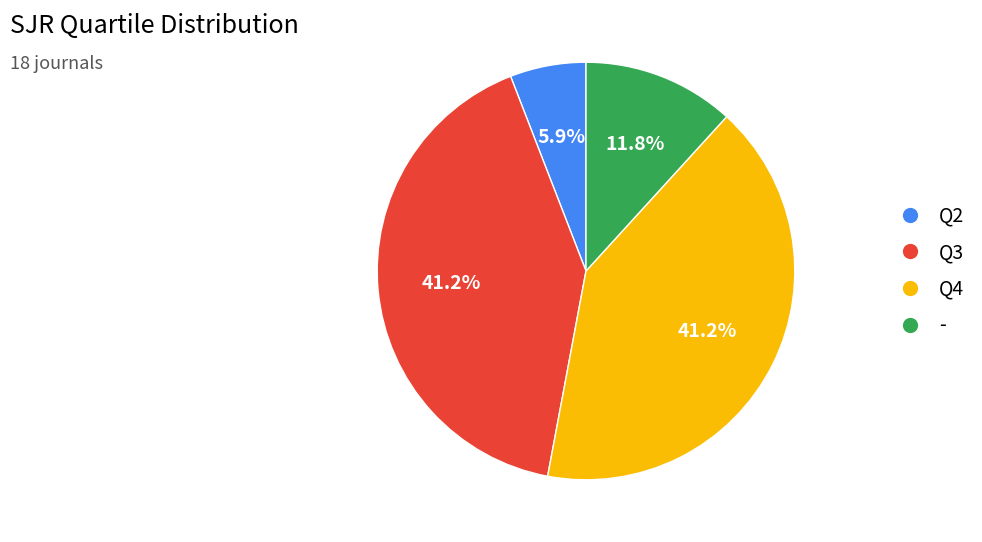

Which category has the smallest portion of the pie?

Q2